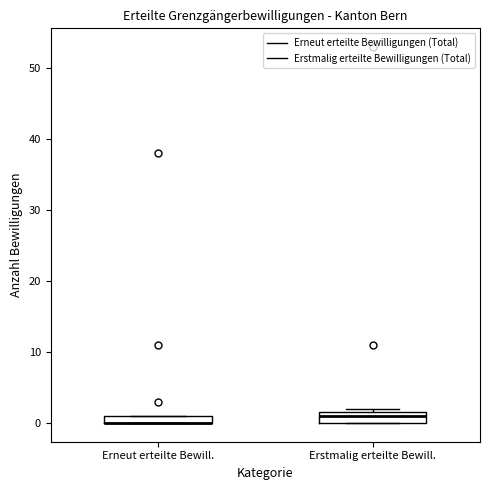

Where is the lower edge of the box for Erneut erteilte Bewill. on the y-axis? The values are not printed on the chart, so give them approximately, as read against the axis.

0